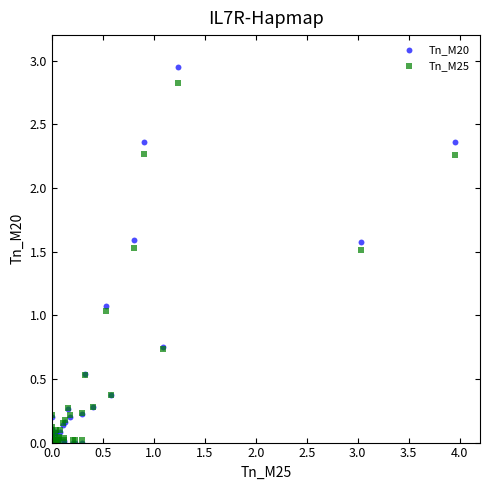

What are all the series names shown in the legend?

Tn_M20, Tn_M25